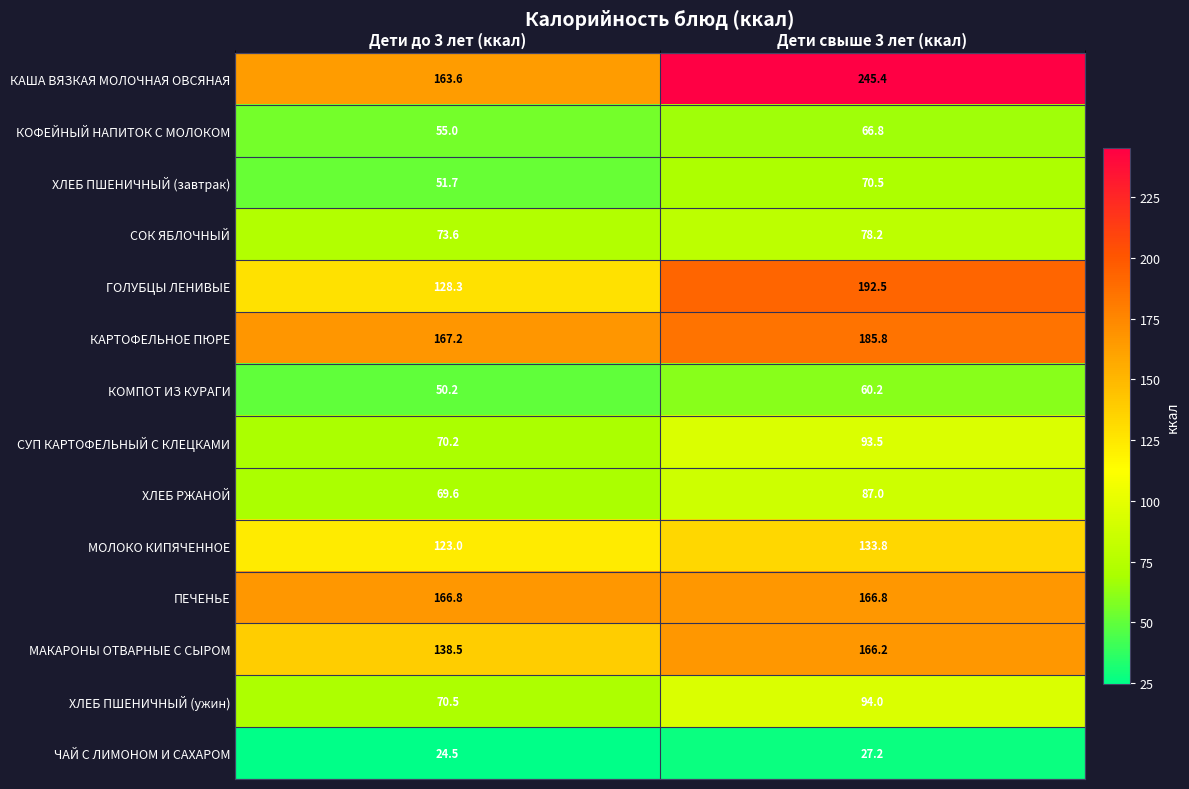

What is the total value across all series at Дети до 3 лет (ккал)?

1352.7